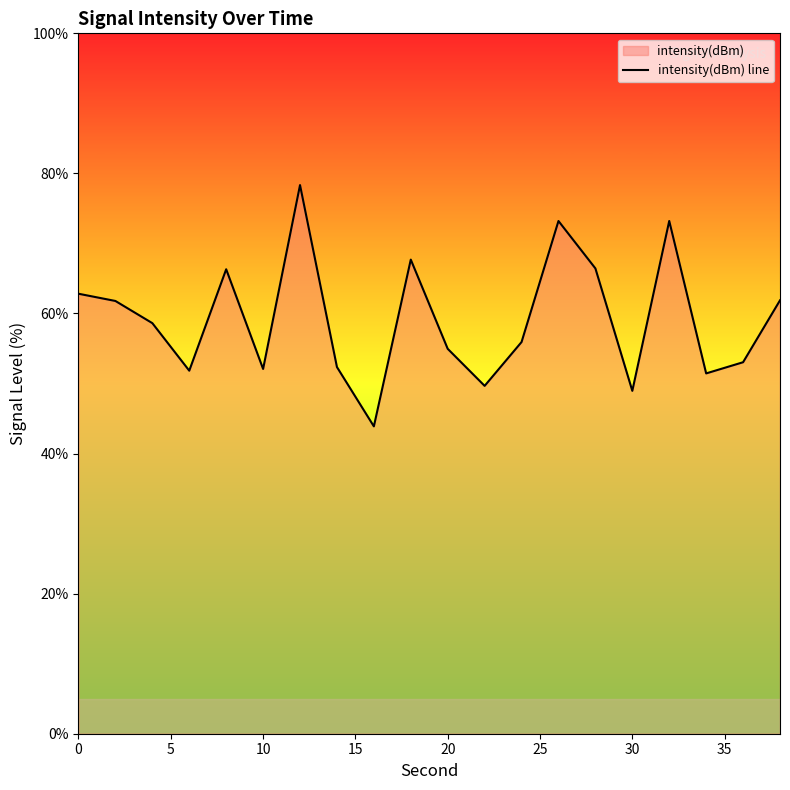

What is the difference between the maximum and minimum values?

34.5